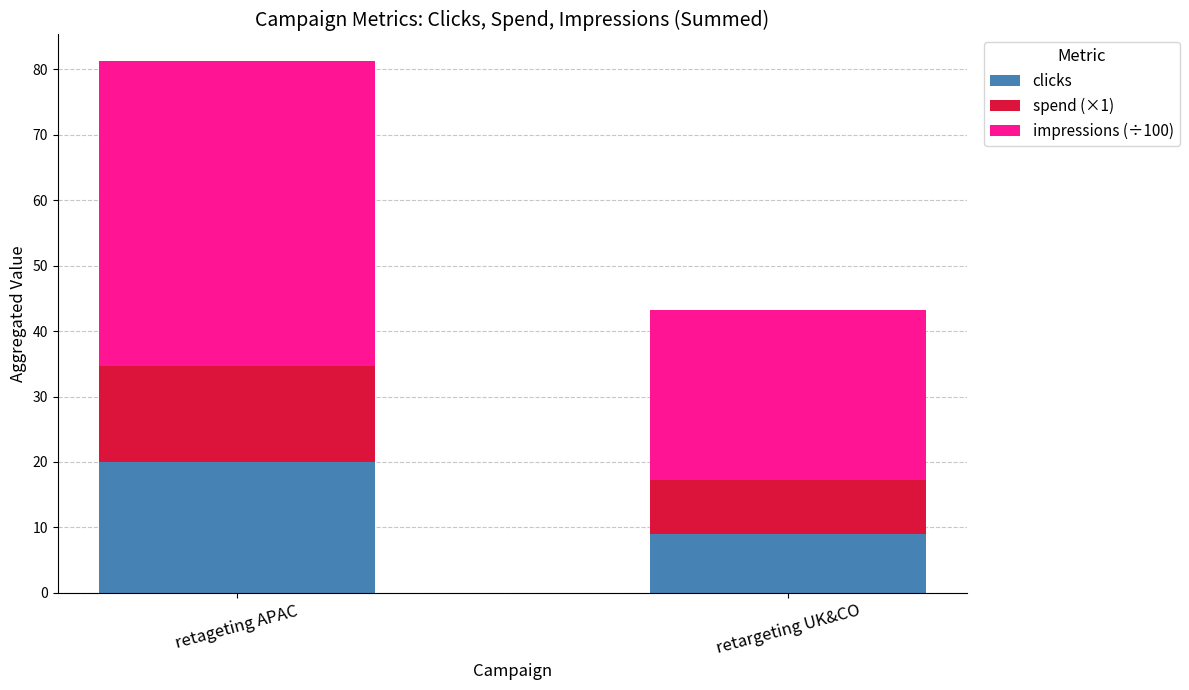

The clicks series shows 9.0 at retargeting UK&CO. True or false?

True